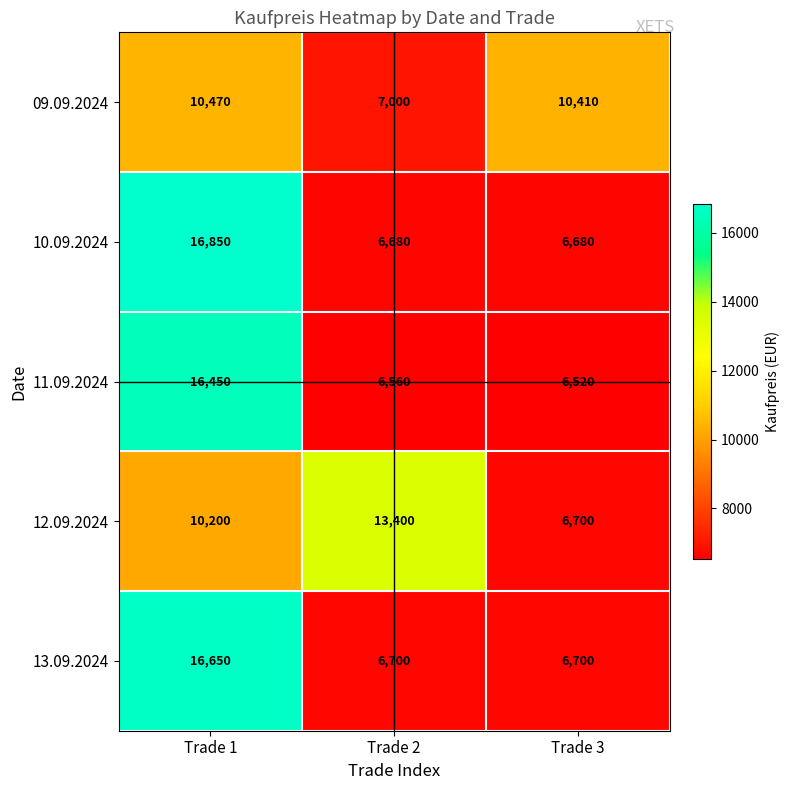

Count the number of categories in the chart.

3